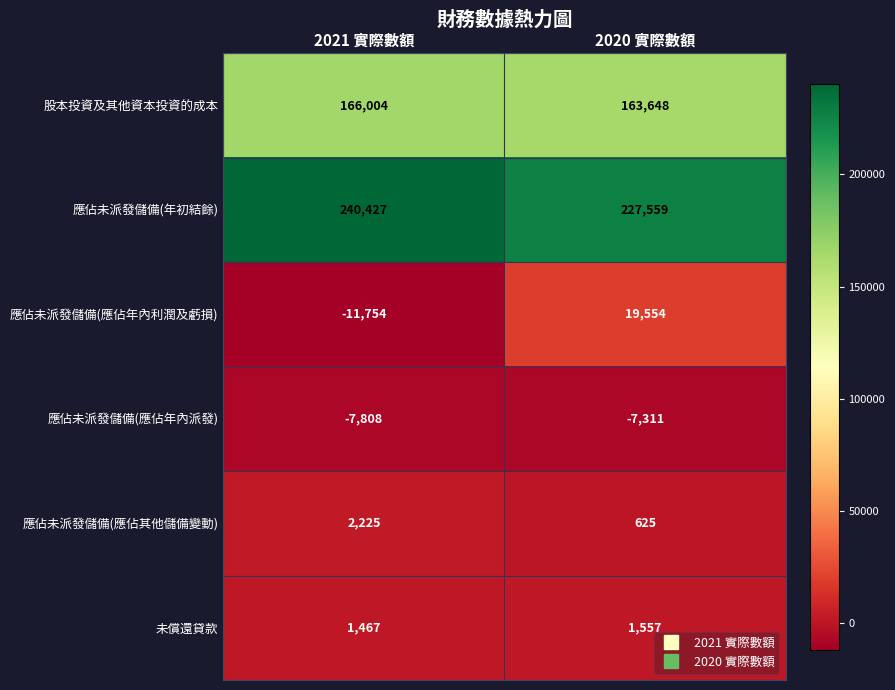

At 2021 實際數額, list the series in order from smallest to largest.

應佔未派發儲備(應佔年內利潤及虧損), 應佔未派發儲備(應佔年內派發), 未償還貸款, 應佔未派發儲備(應佔其他儲備變動), 股本投資及其他資本投資的成本, 應佔未派發儲備(年初結餘)